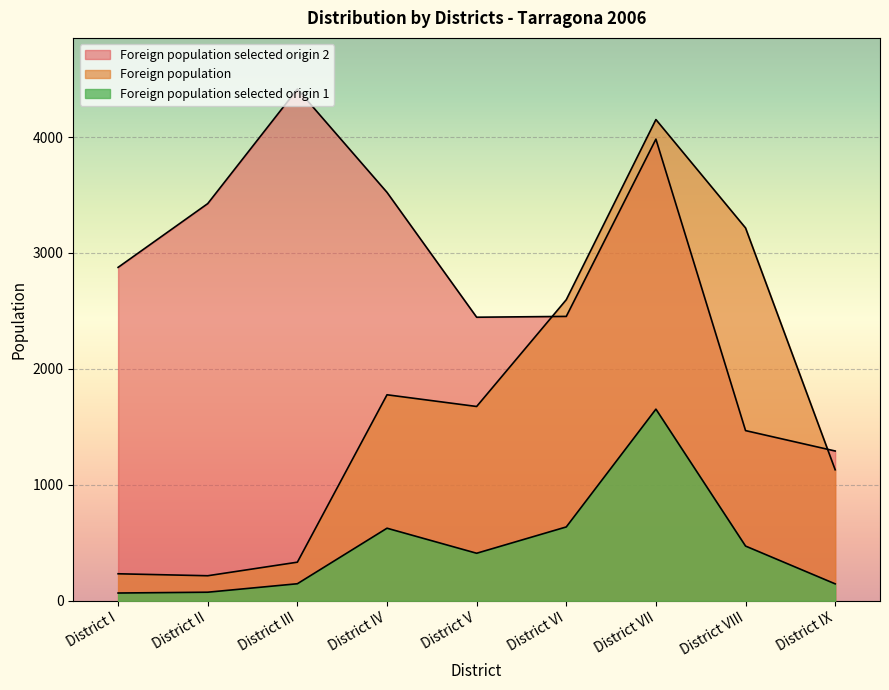

What is the approximate value of Foreign population at District VIII, to the nearest 100?

3200